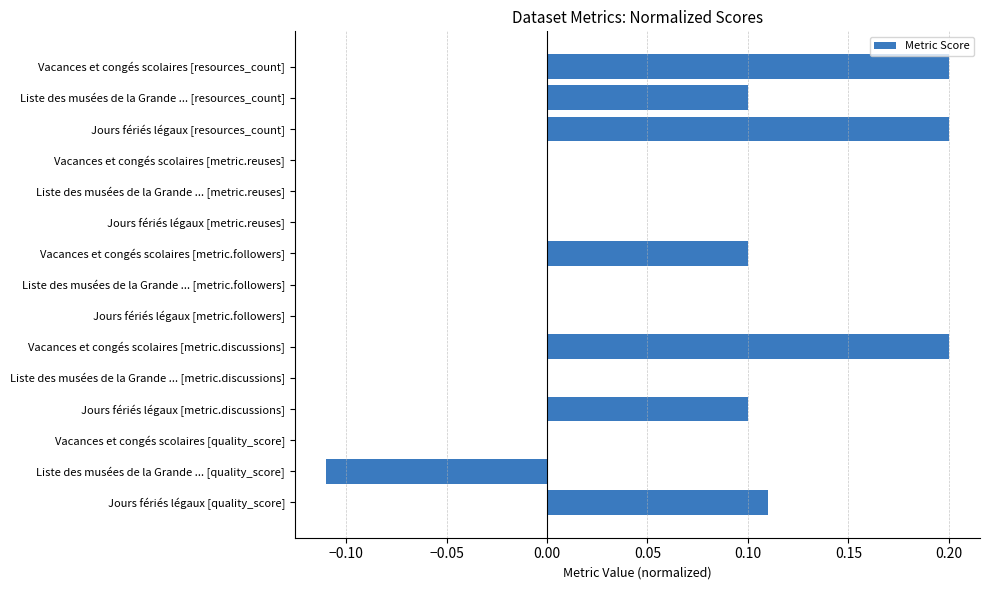

Which has a higher value, Jours fériés légaux [metric.discussions] or Jours fériés légaux [metric.reuses]?

Jours fériés légaux [metric.discussions]